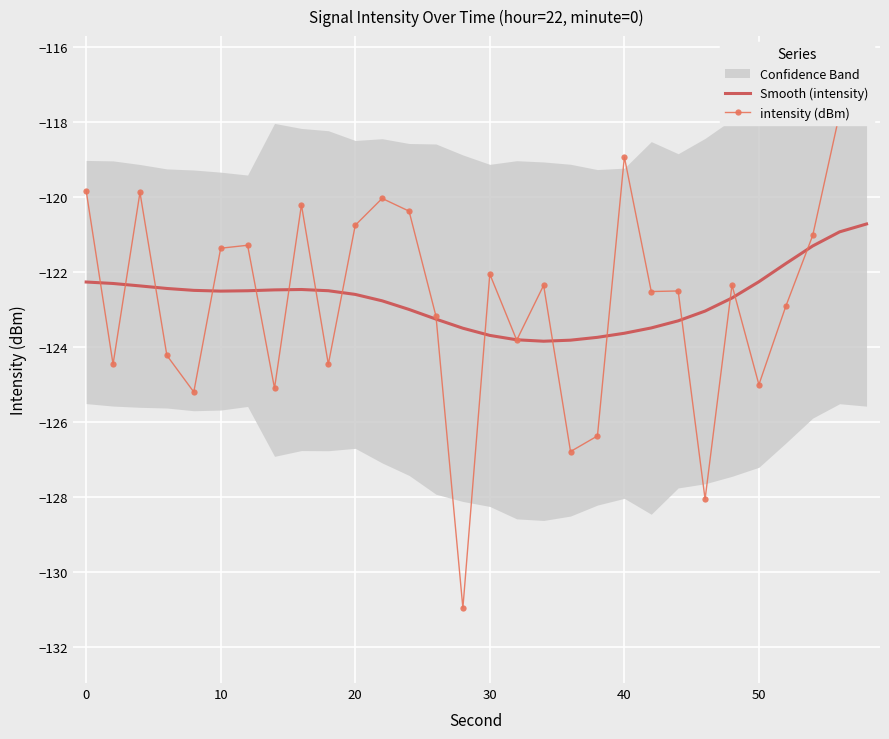

True or false: Smooth (intensity) has a value of -177.7 at 0.

False